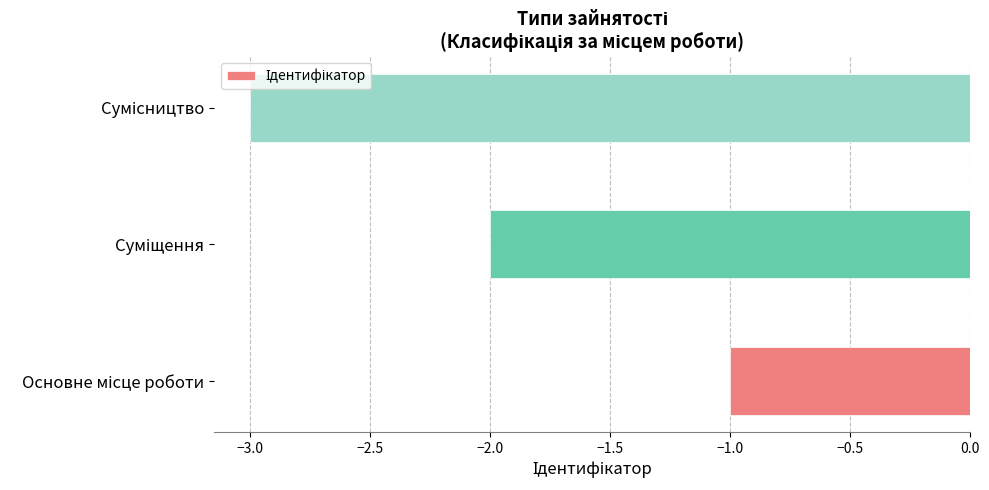

What is the smallest value displayed?

-3